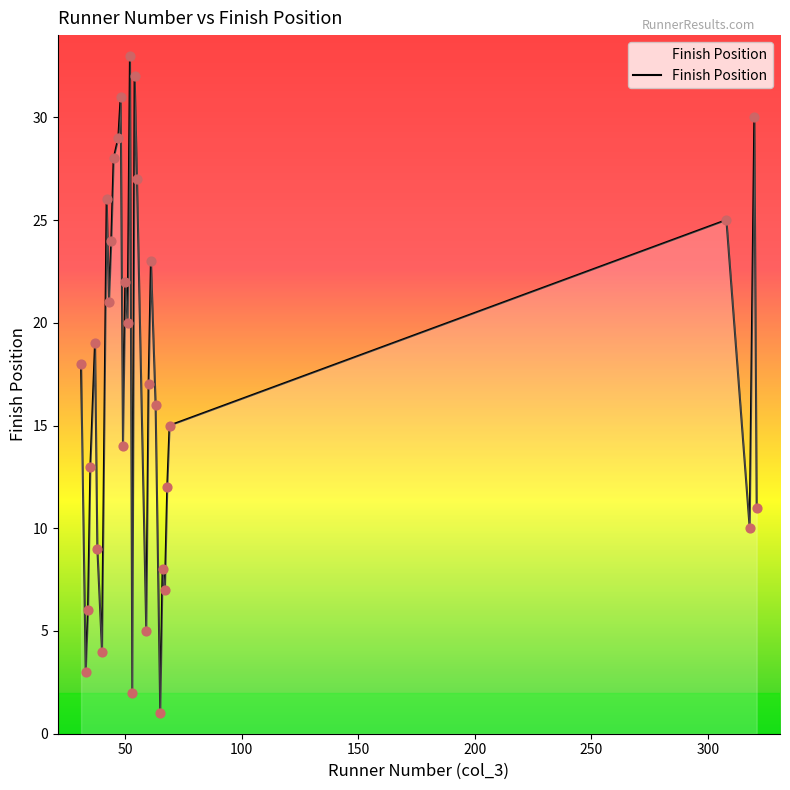

What is the maximum value shown in the chart?

33